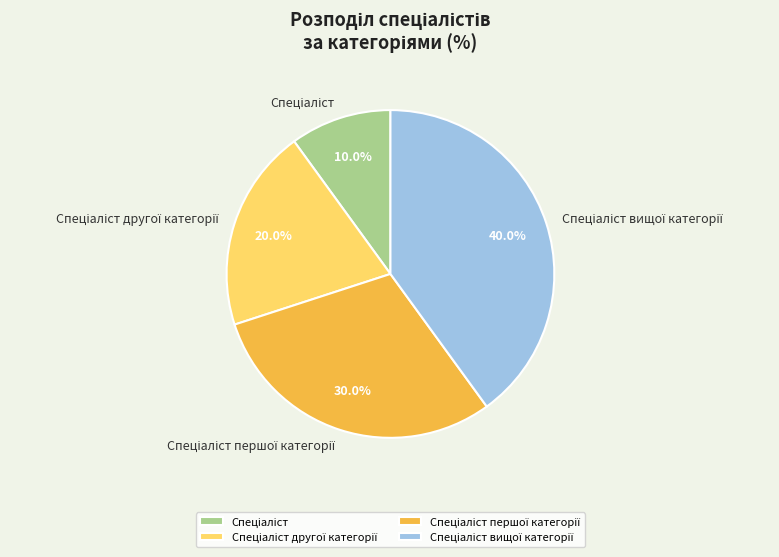

Does any single category account for the majority?

No